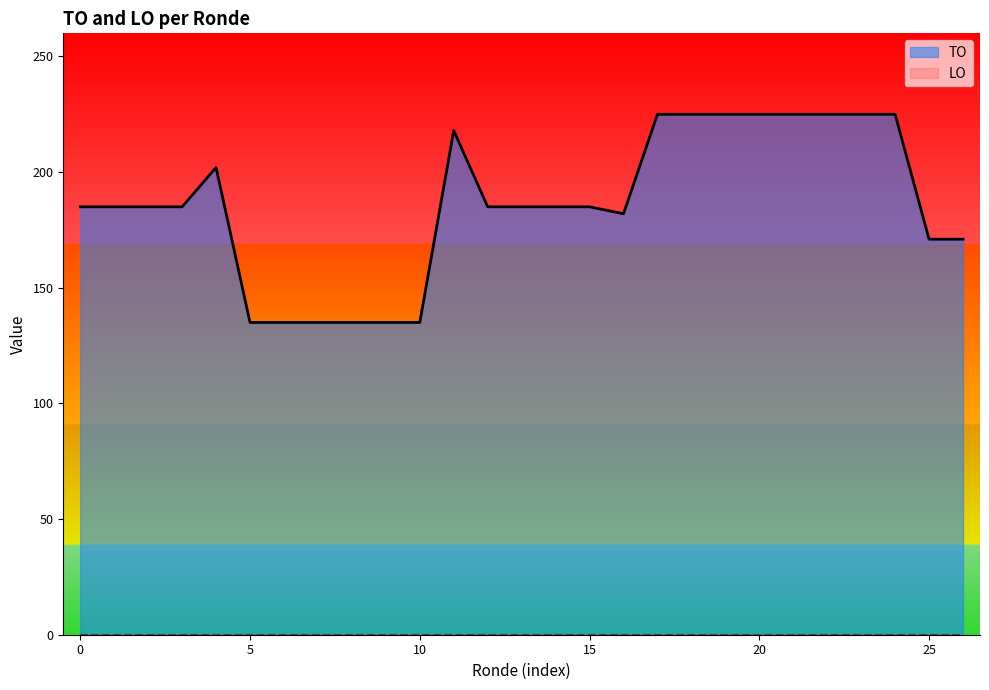

What is the total value across all series at 15?

185